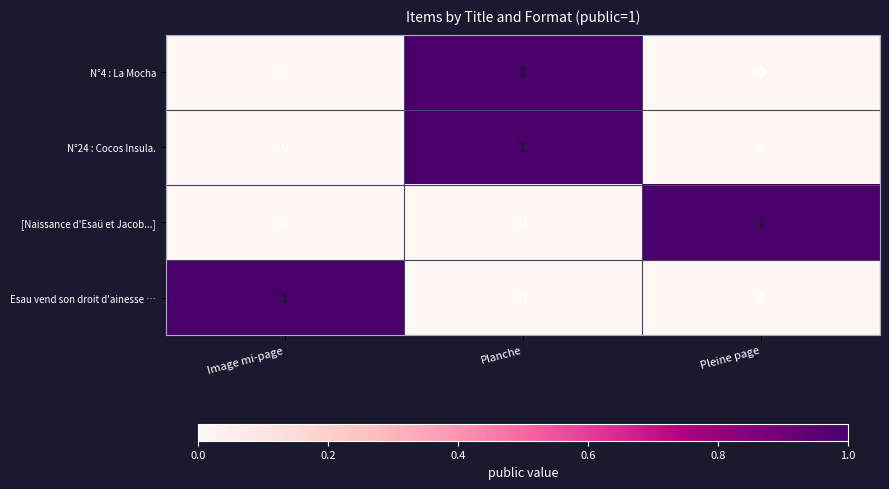

True or false: N°4 : La Mocha has a value of 0 at Image mi-page.

True